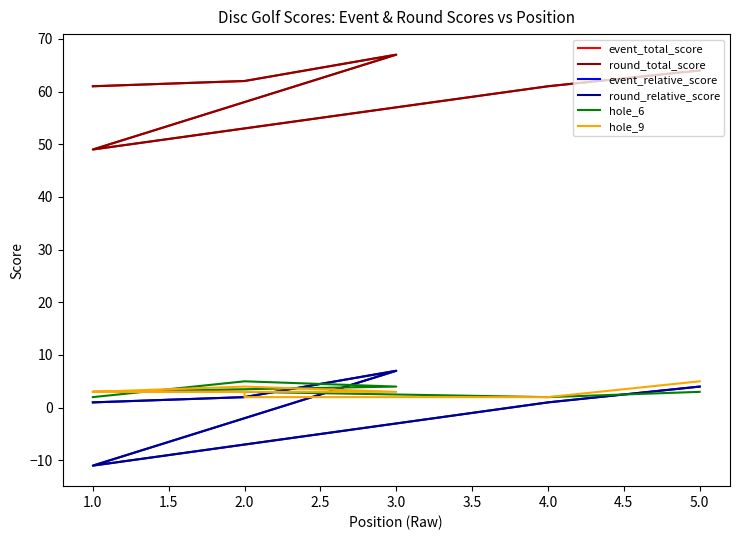

What is the highest value of the round_total_score series?

67